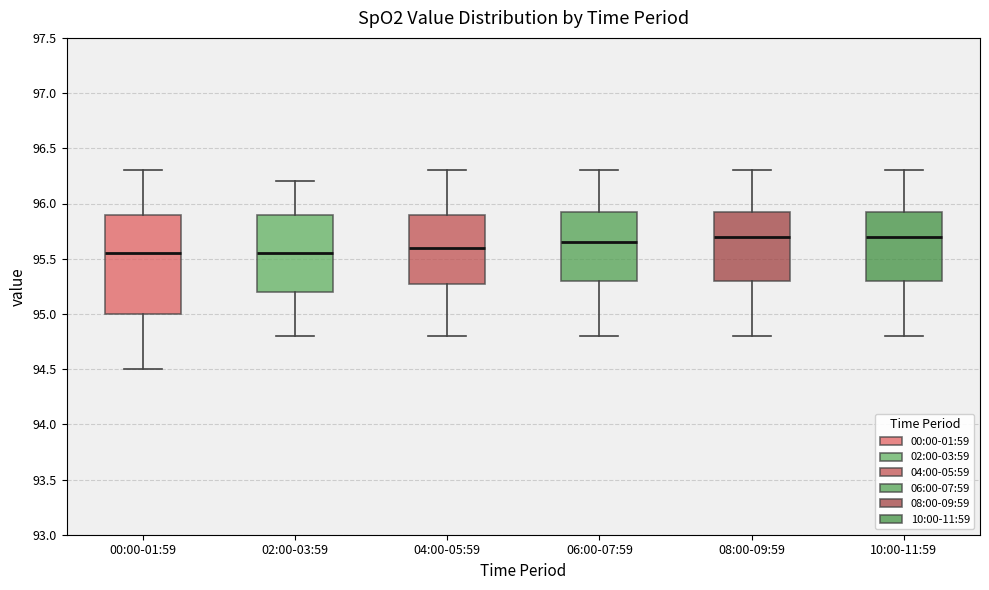

Reading left to right, transcribe this box plot: for each box, give where its median line is, the range the box spans, and where its two whiskers end, as read against the y-axis. The values are not printed on the chart, so give them approximately, as read against the axis.

00:00-01:59: median 95.55, box 95.00 to 95.90, whiskers 94.50 to 96.30
02:00-03:59: median 95.55, box 95.20 to 95.90, whiskers 94.80 to 96.20
04:00-05:59: median 95.60, box 95.30 to 95.90, whiskers 94.80 to 96.30
06:00-07:59: median 95.65, box 95.30 to 95.95, whiskers 94.80 to 96.30
08:00-09:59: median 95.70, box 95.30 to 95.95, whiskers 94.80 to 96.30
10:00-11:59: median 95.70, box 95.30 to 95.95, whiskers 94.80 to 96.30